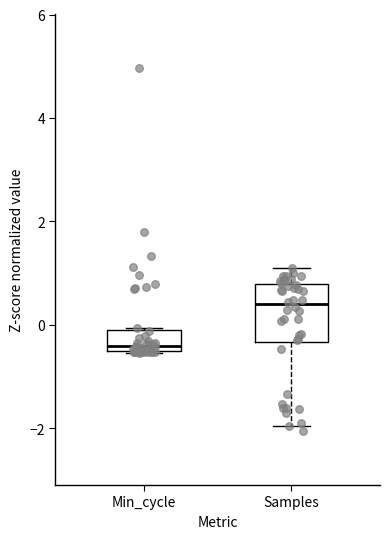

Reading left to right, transcribe this box plot: for each box, give where its median line is, the range the box spans, and where its two whiskers end, as read against the y-axis. The values are not printed on the chart, so give them approximately, as read against the axis.

Min_cycle: median -0.4, box -0.6 to 0.0, whiskers -0.6 to 0.0
Samples: median 0.4, box -0.4 to 0.8, whiskers -2.0 to 1.2